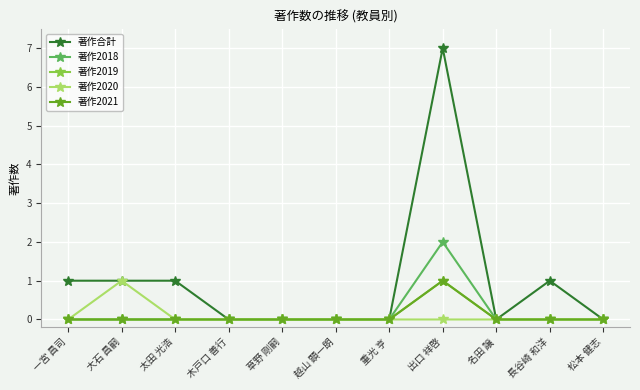

True or false: 著作2020 and 著作2021 intersect in this chart.

False